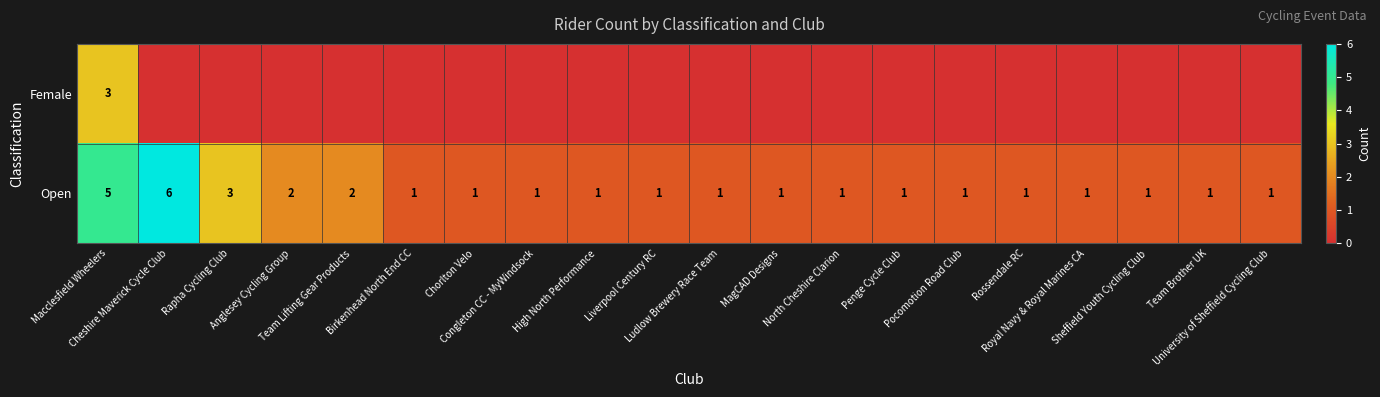

What is the difference between the maximum and minimum values in the Open series?

5